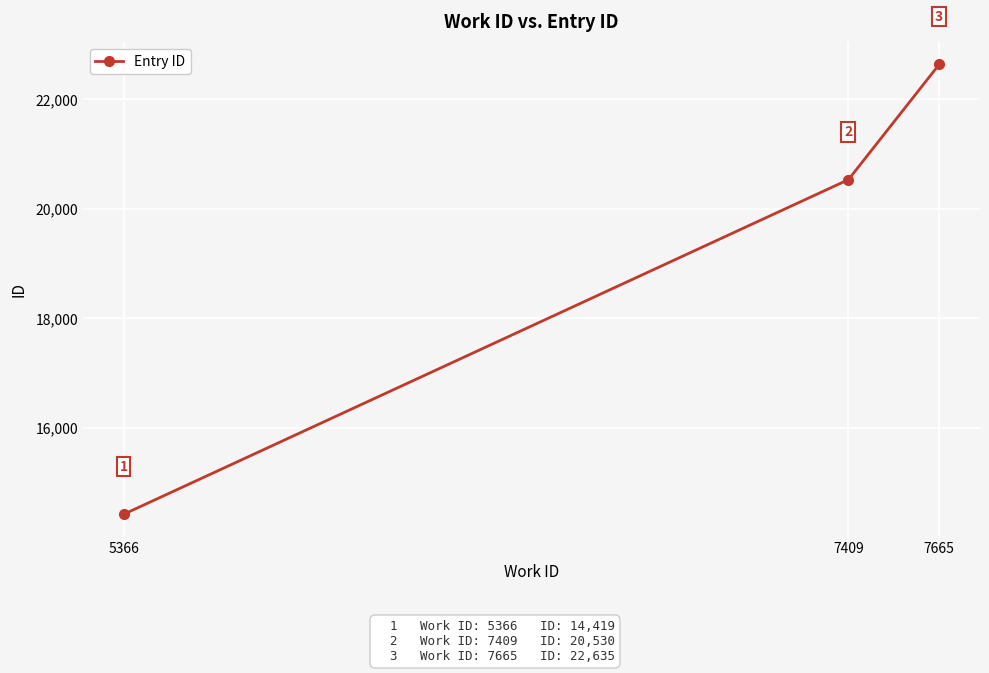

What is the change in value from 7409 to 7665?

+2105